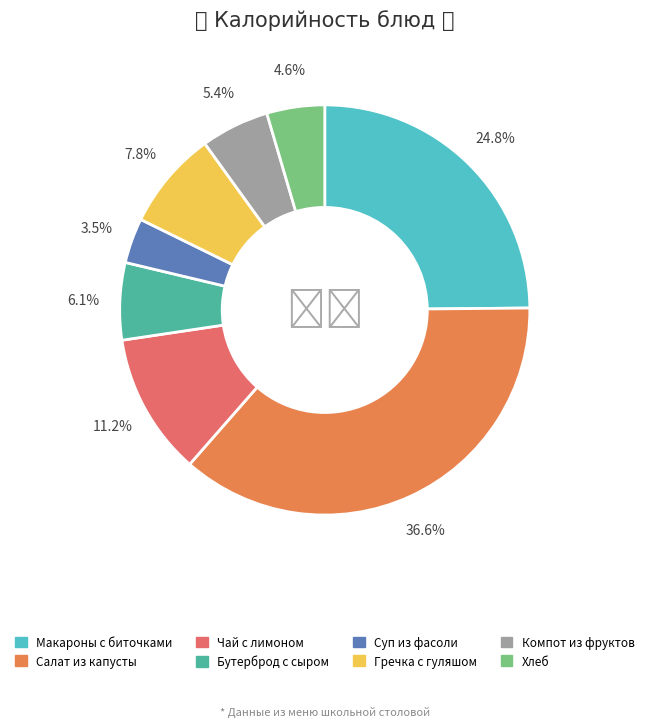

How many segments does this pie chart have?

8